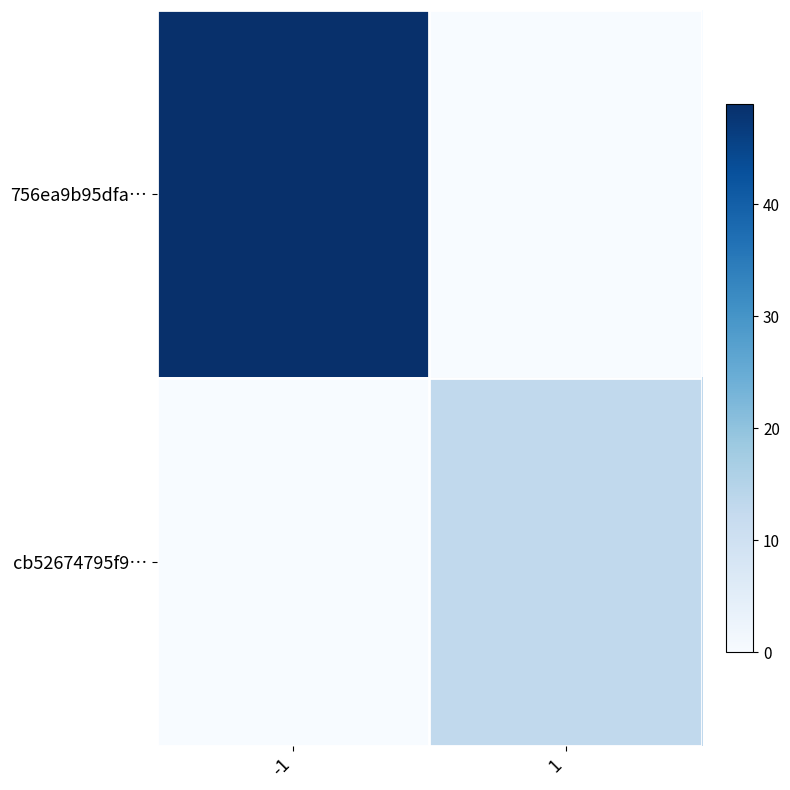

List the series in order of their overall mean, lowest first.

cb52674795f9…, 756ea9b95dfa…